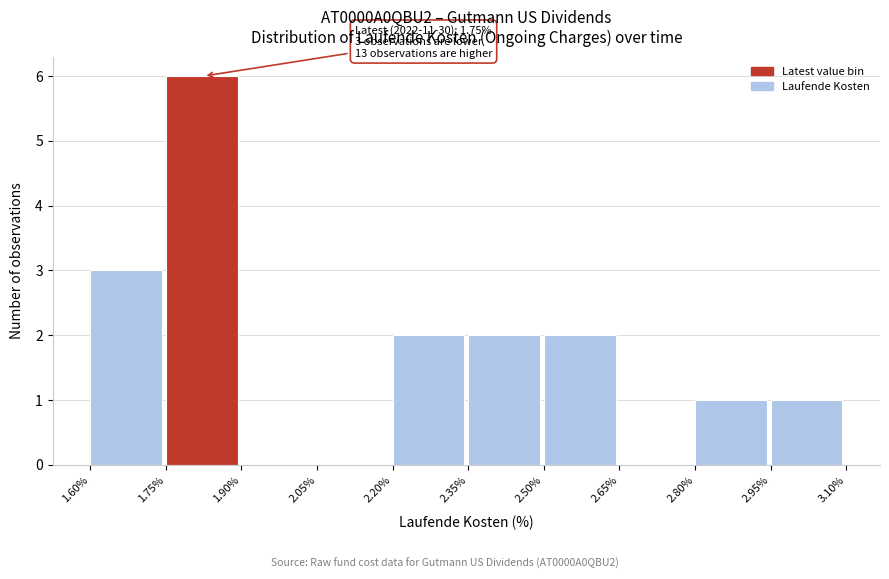

Over which range of the x-axis is the bar tallest?

1.75% to 1.90%